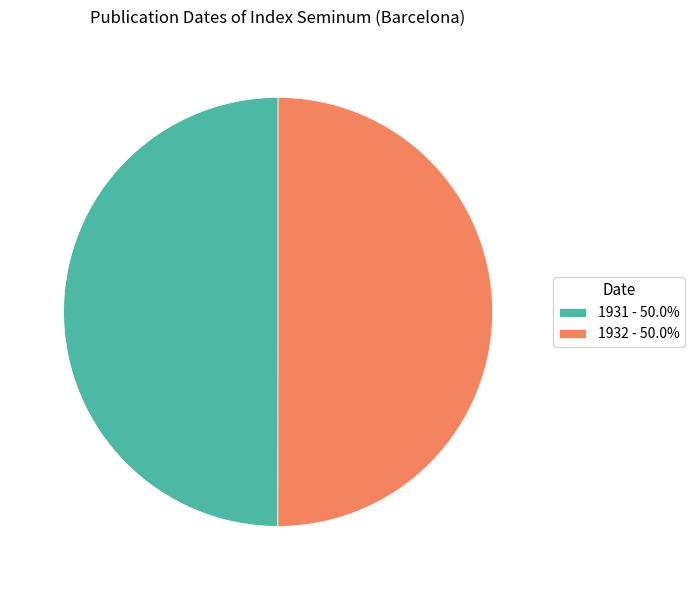

The 1932 slice represents 50% of the pie. True or false?

True